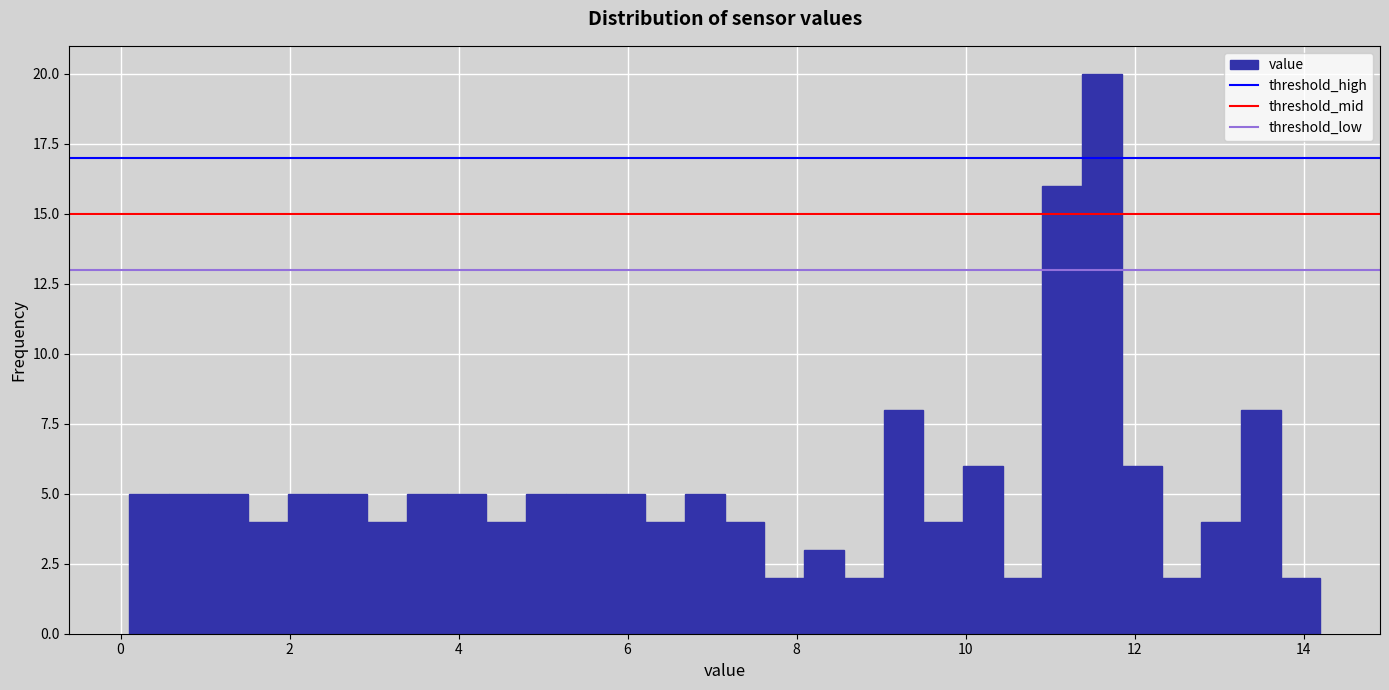

Read against the x-axis, roughly where is the centre of the tallest bar?

11.6